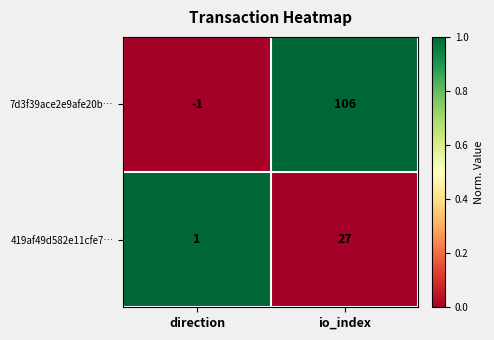

Which series has the largest total across all categories?

7d3f39ace2e9afe20b…